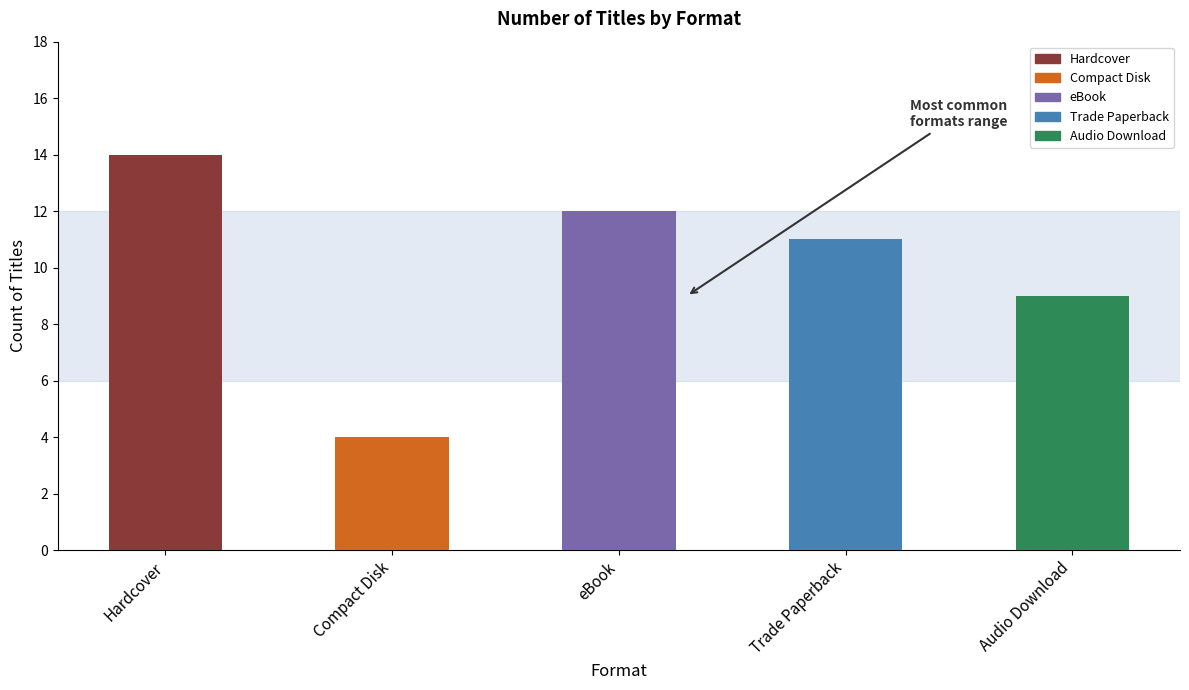

What is the label of the 2nd bar from the left?

Compact Disk